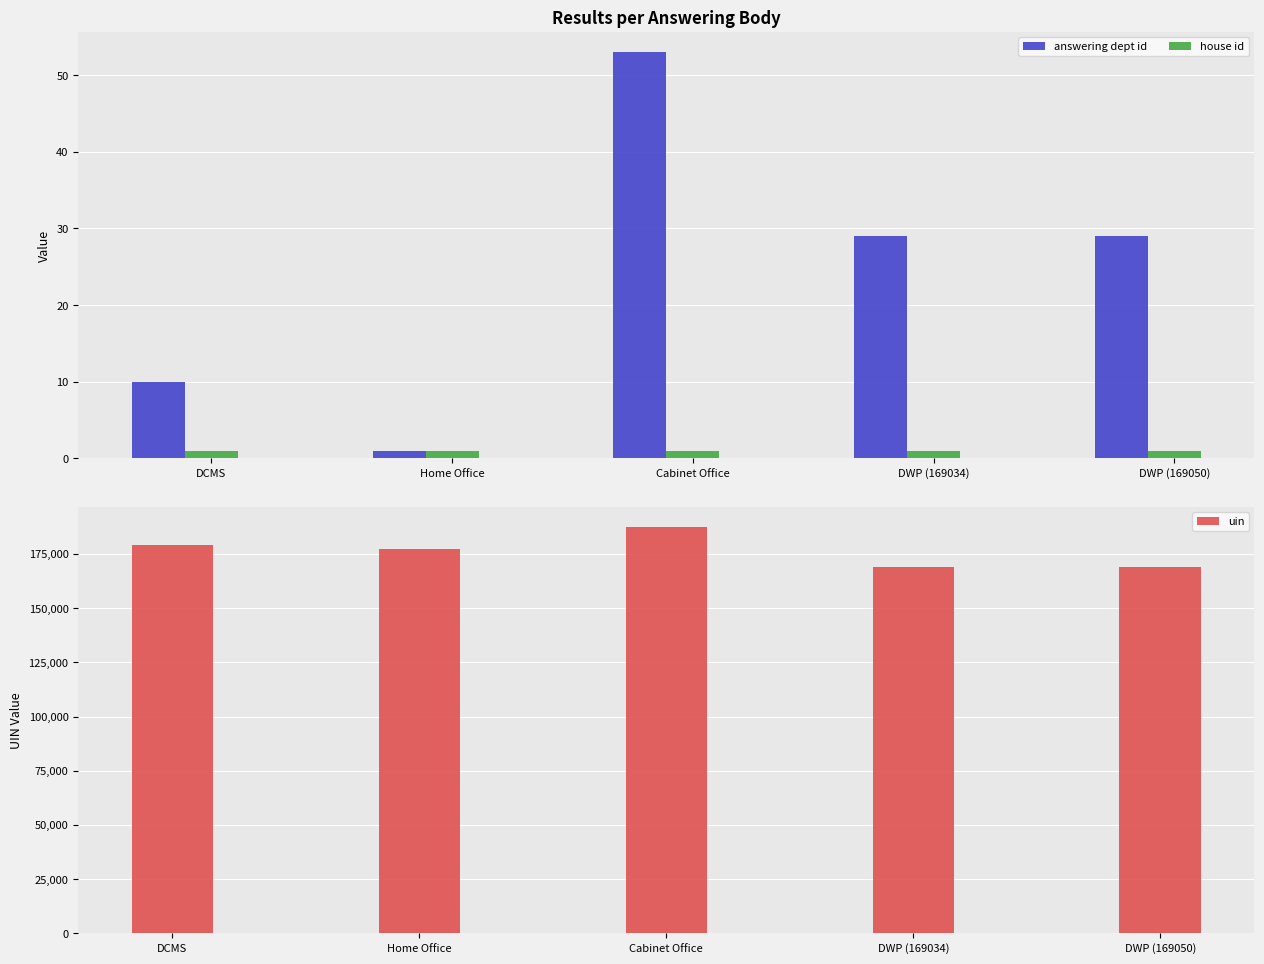

Where does the answering dept id series first go above 29?

Cabinet Office